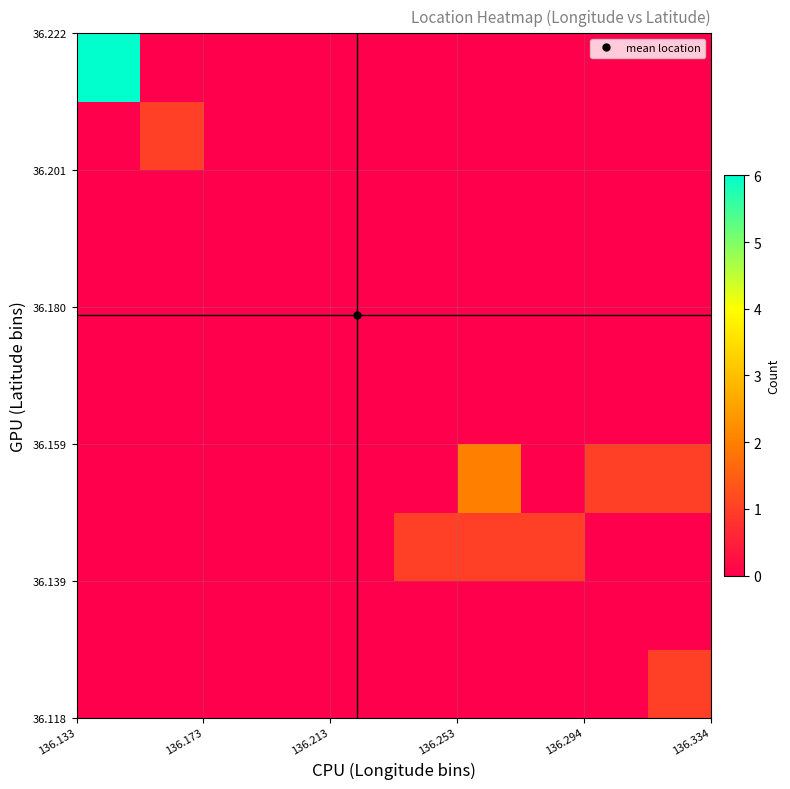

At how many categories does at least one series exceed 2?

1